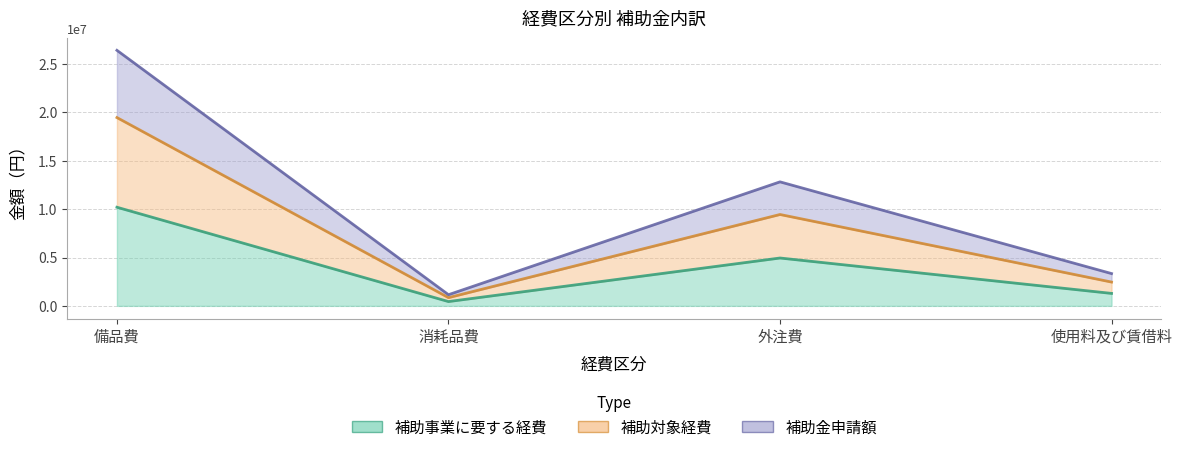

What is the minimum value shown in the chart?

446000.0